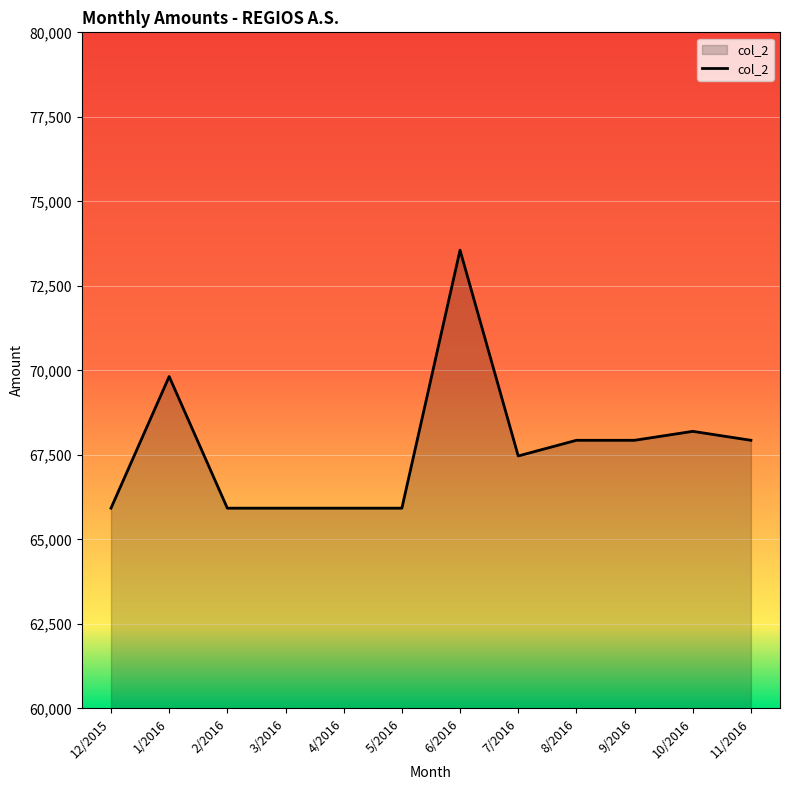

At which category does the data reach its first local peak?

1/2016